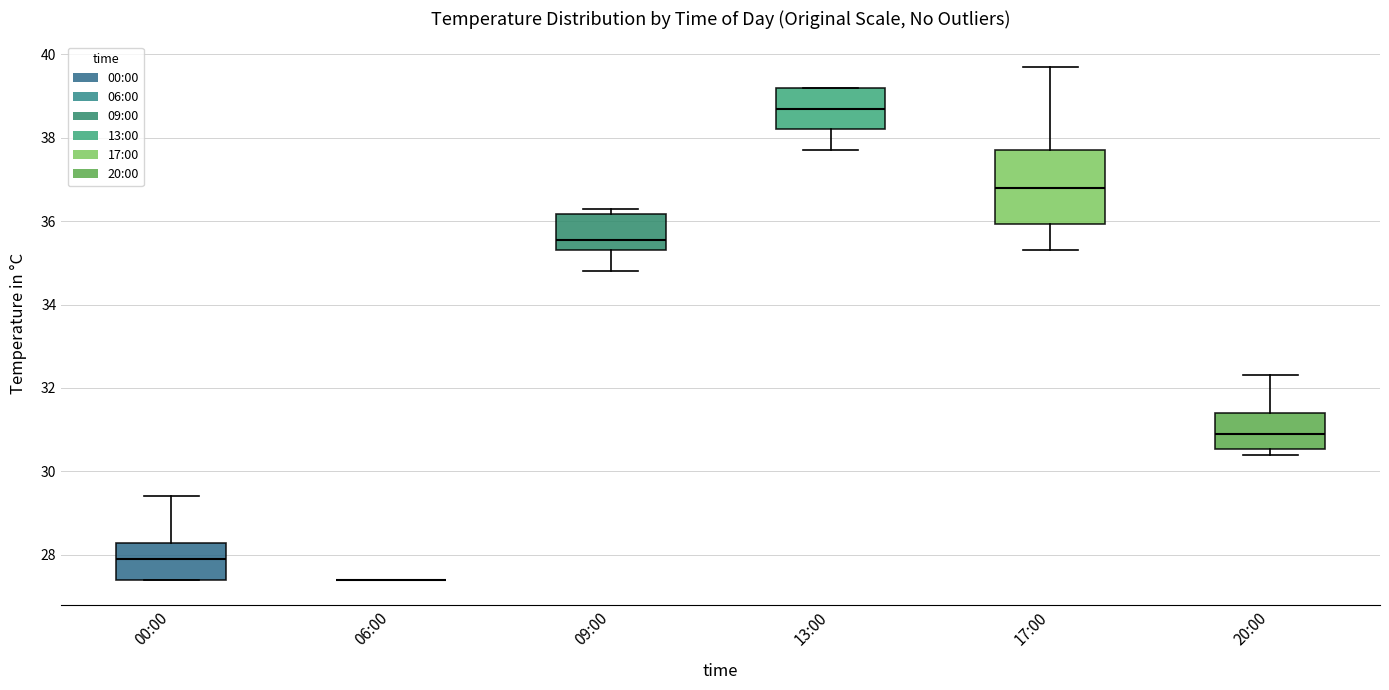

Comparing the boxes themselves (not the whiskers), which one is the tallest?

17:00